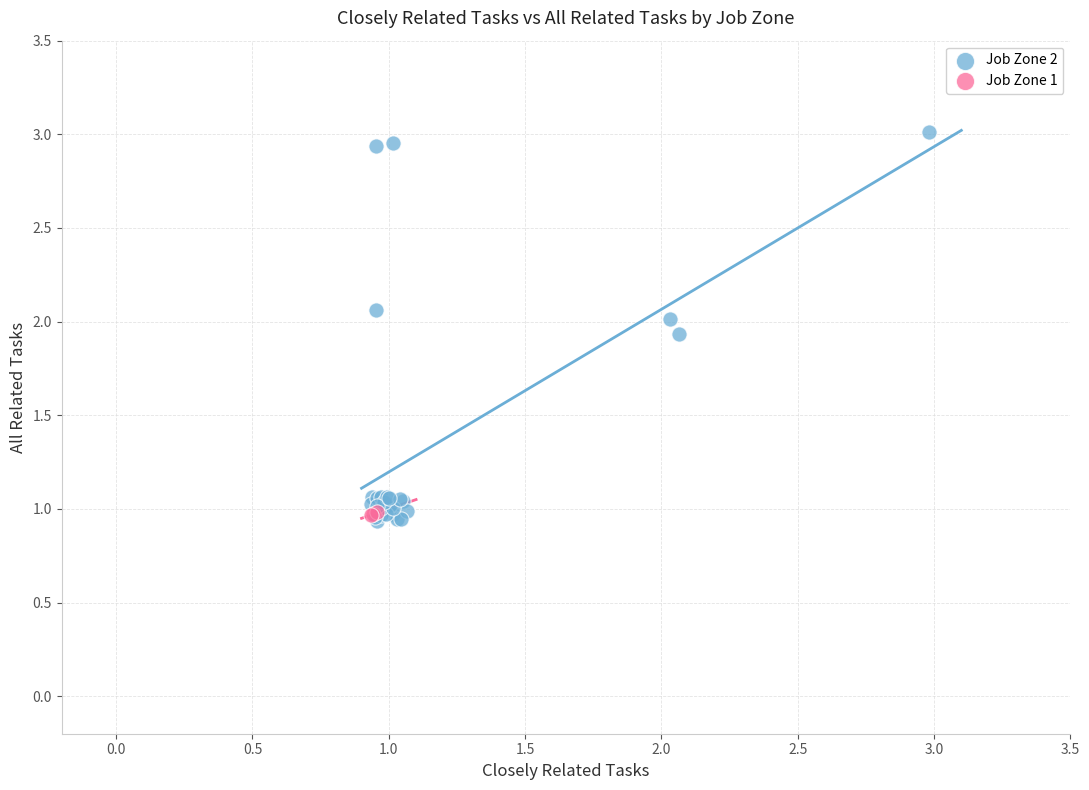

Which series has the widest spread of Y values?

Job Zone 2